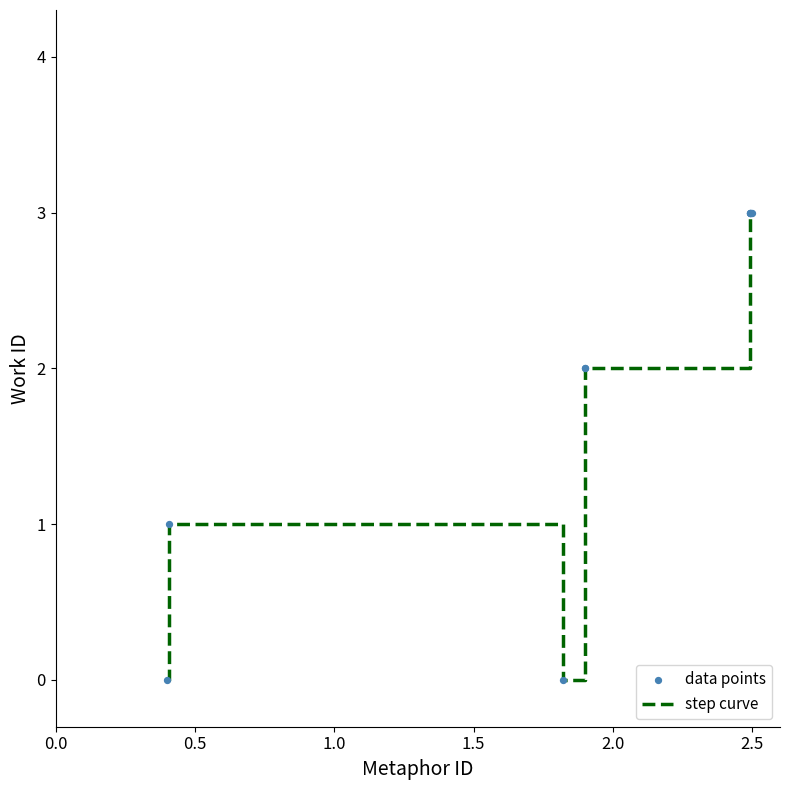

What is the maximum value shown in the chart?

3